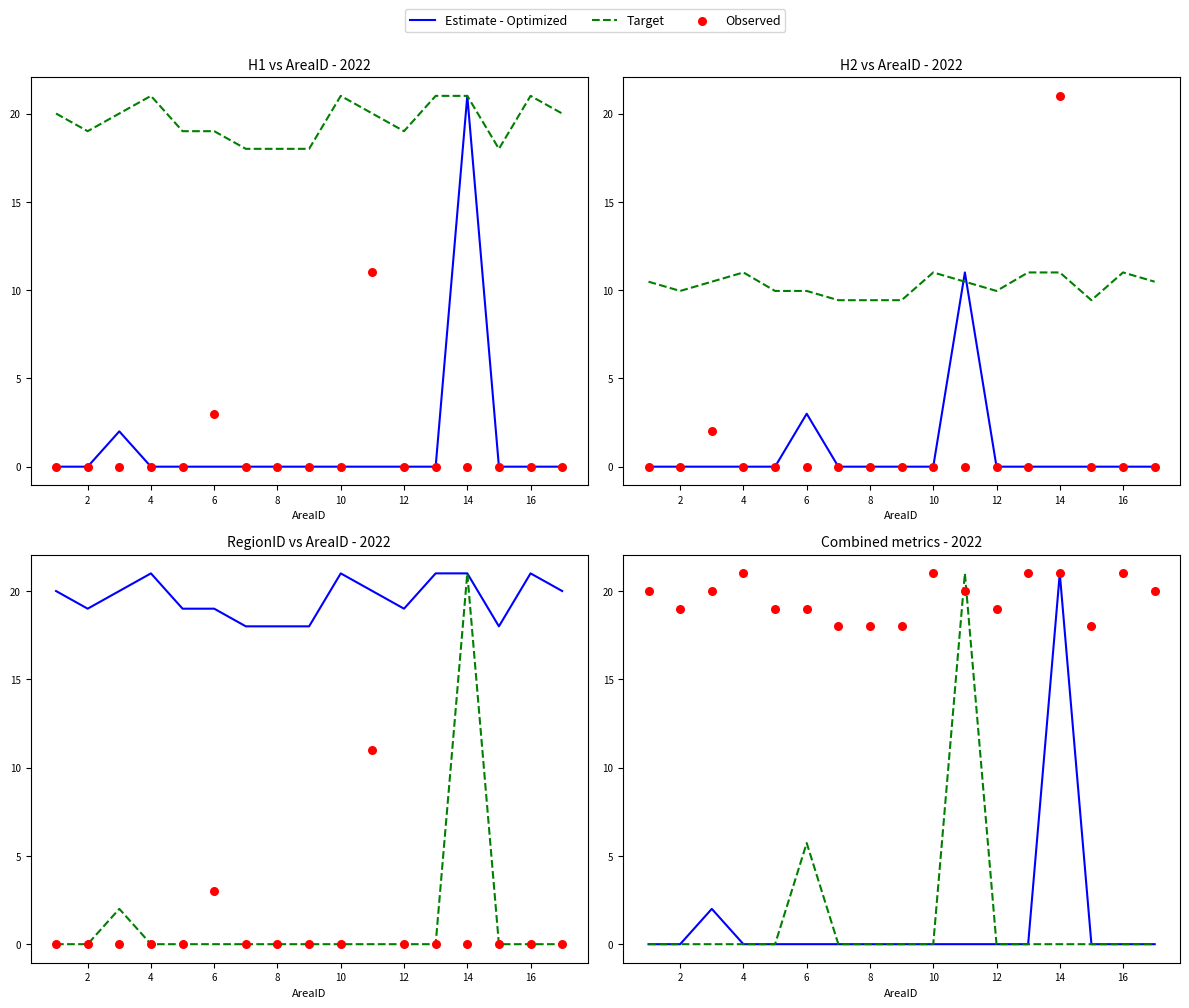

Which series has the largest total across all categories?

Observed